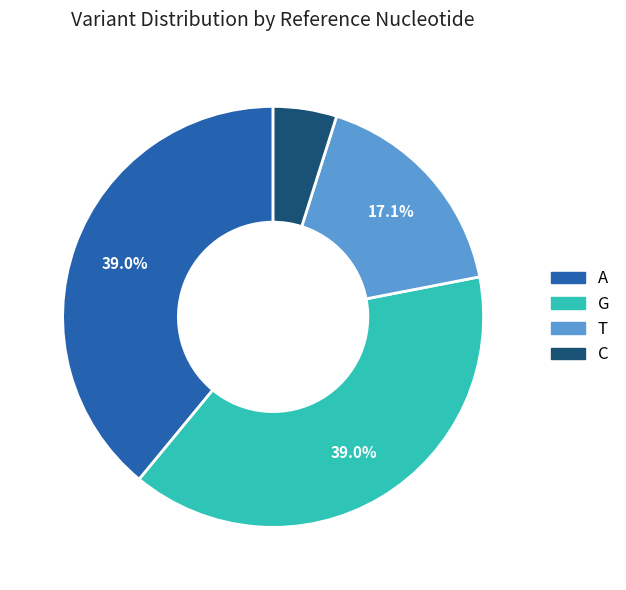

Does G account for over 50% of the chart?

No